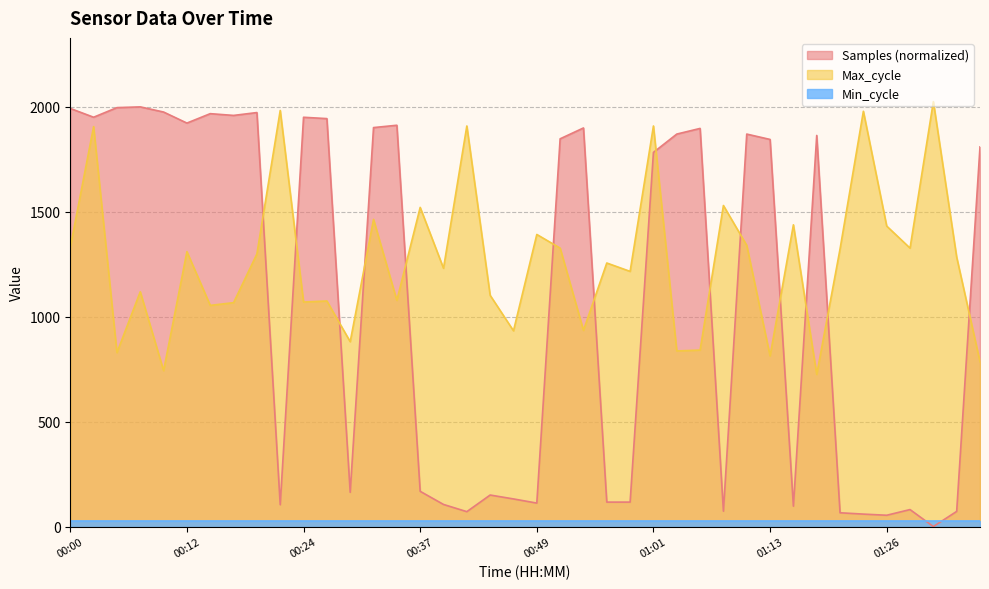

Between 00:07 and 00:46, which series saw the biggest shift?

Samples